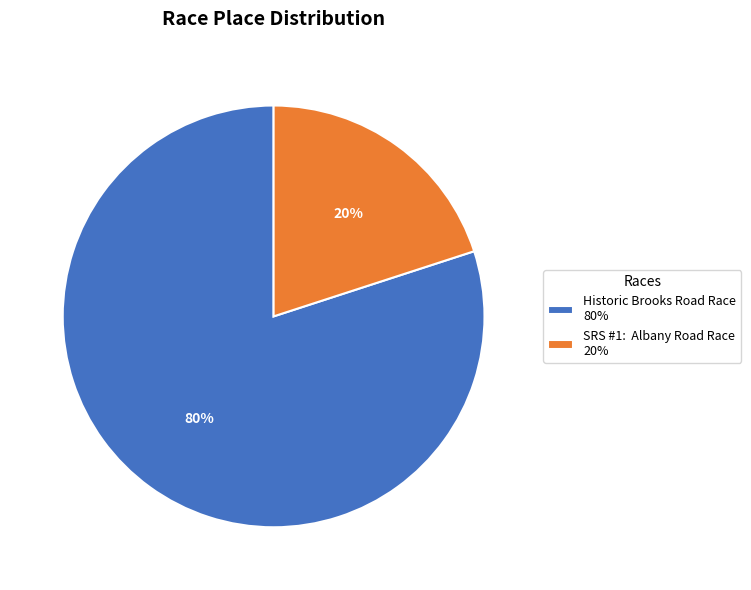

Which category has the biggest portion of the pie?

Historic Brooks Road Race